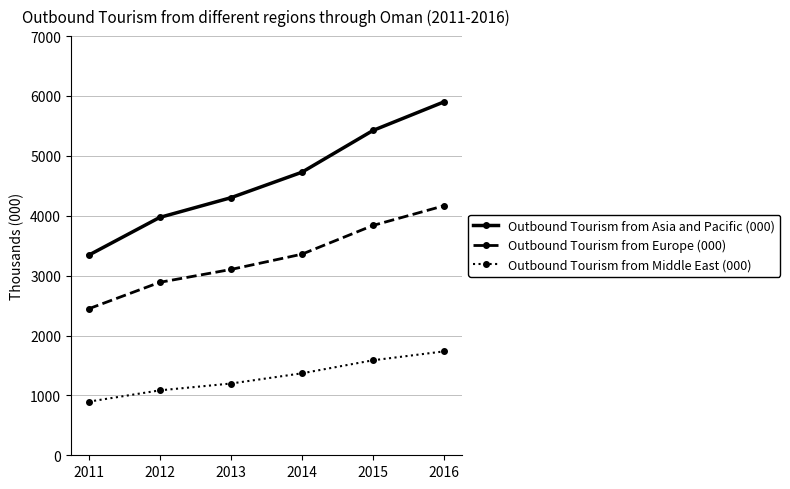

True or false: Outbound Tourism from Asia and Pacific (000) and Outbound Tourism from Europe (000) intersect in this chart.

False